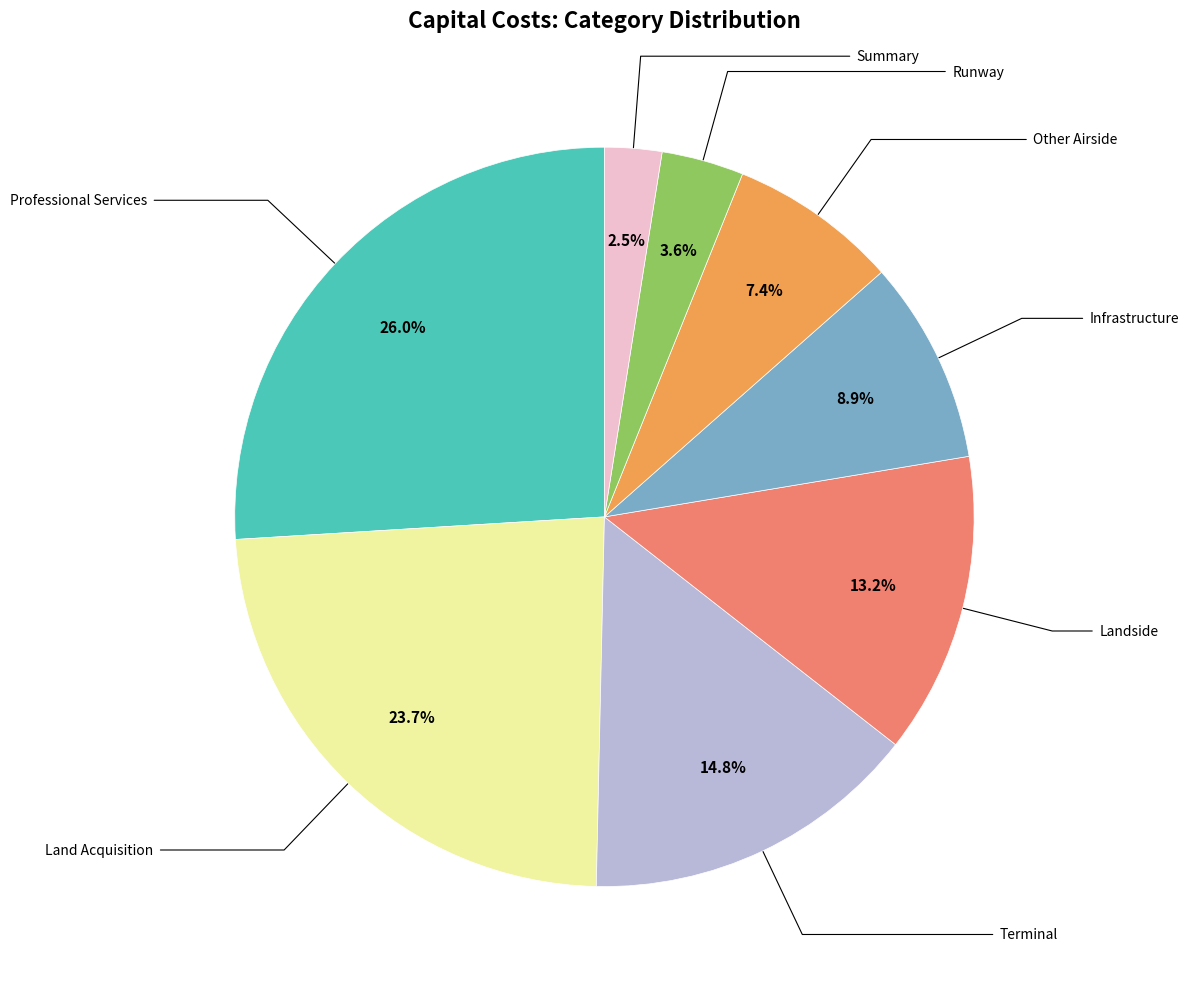

Count the number of slices in the pie.

8